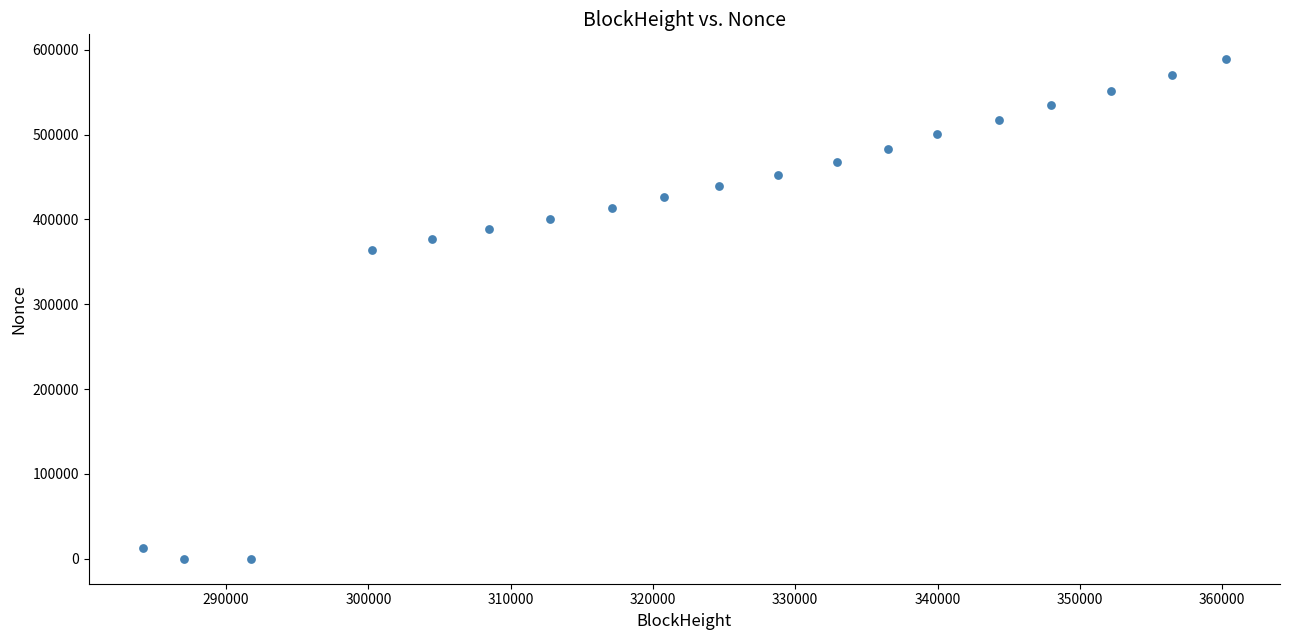

What is the range of Y values (max minus min)?

588712